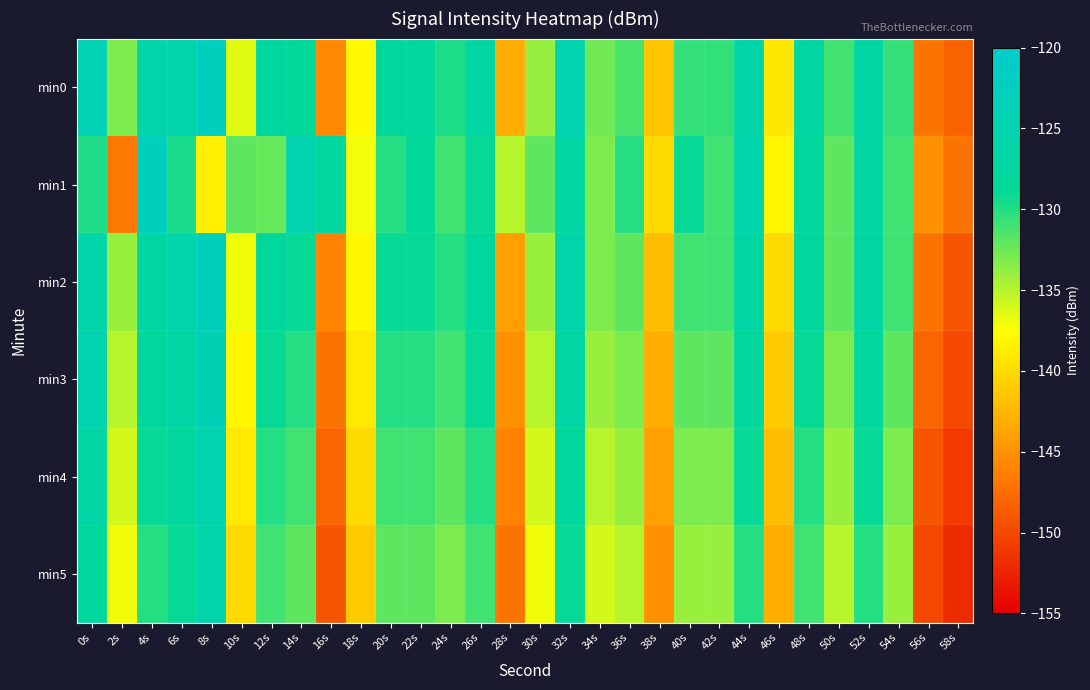

How many categories are shown in the chart?

30